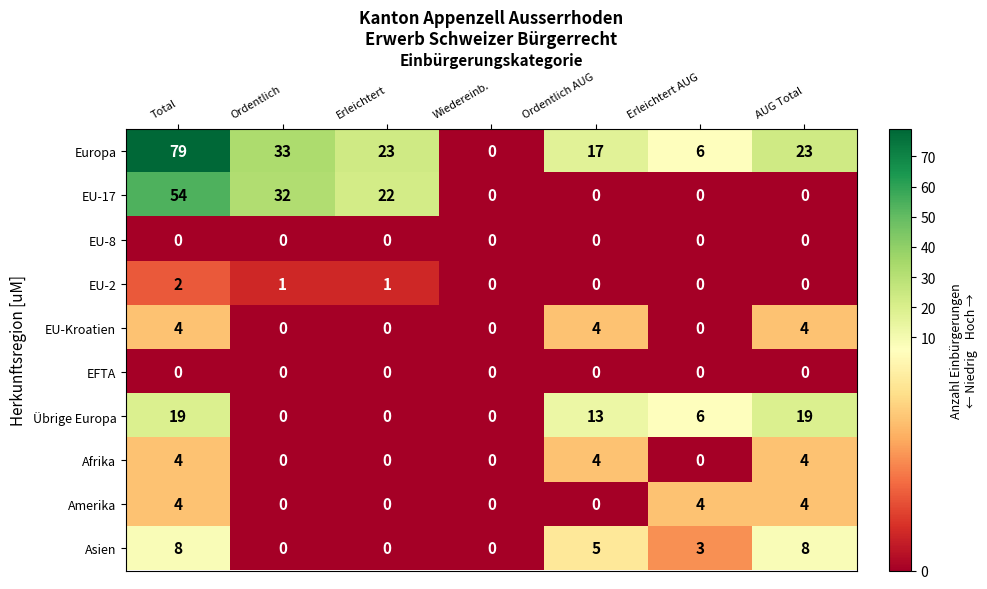

Which series has the widest spread of values?

Europa